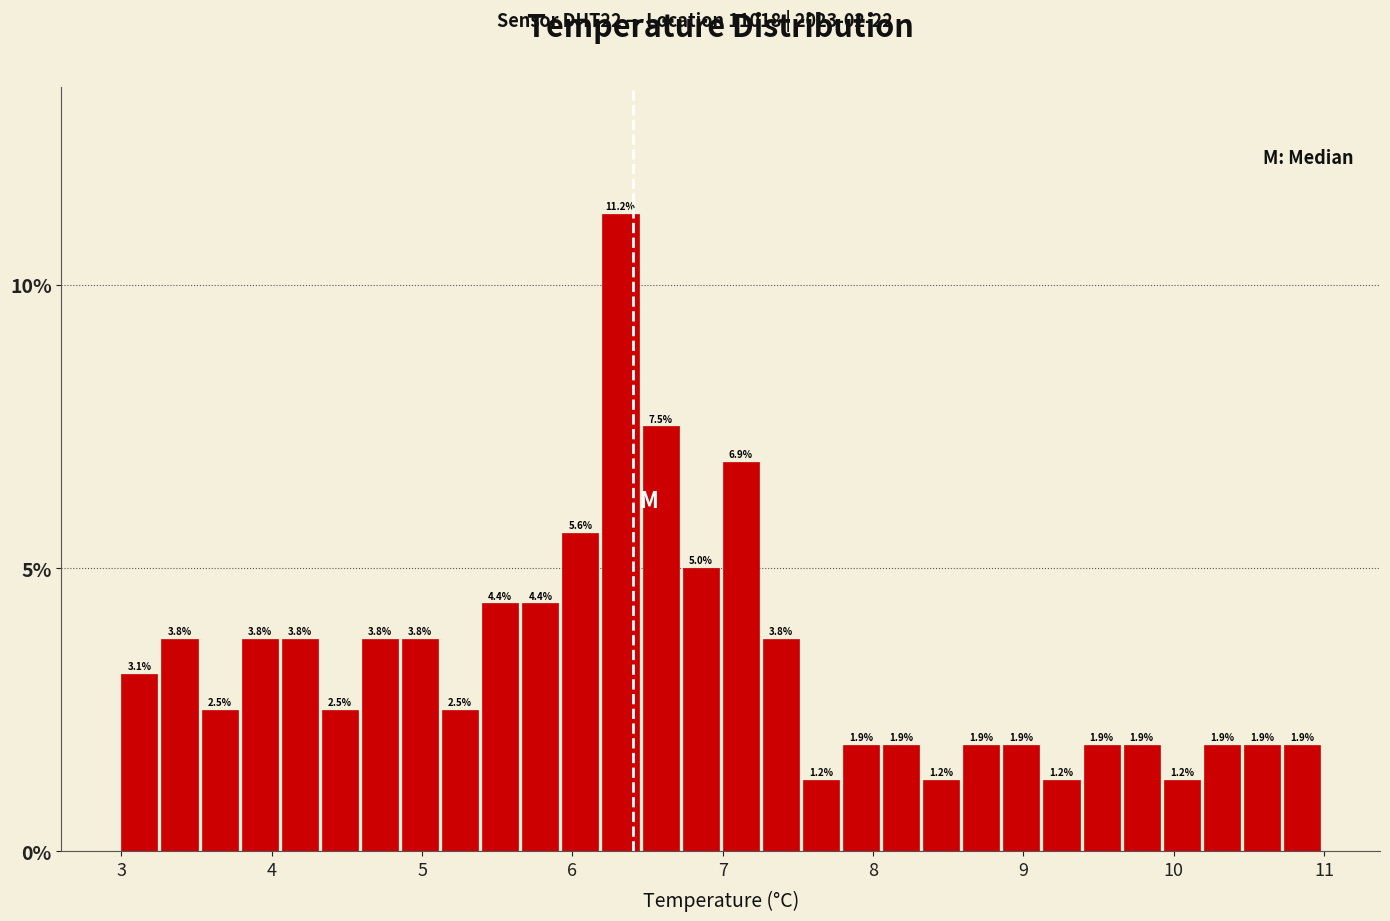

Around what value on the x-axis is the tallest bar? Give the approximate position of its centre, as read against the axis.

6.3